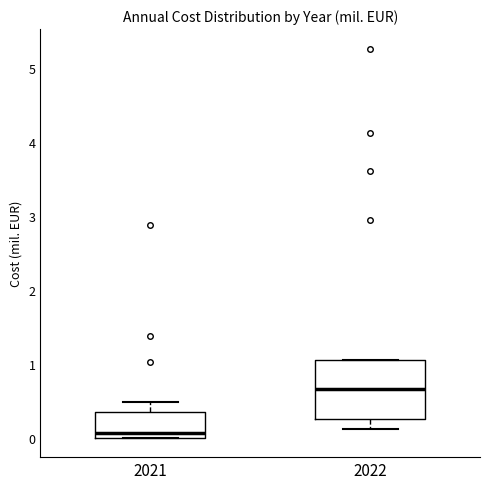

Reading left to right, read every box against the y-axis: the position of its median line, the range the box covers, and the ends of its whiskers. The values are not printed on the chart, so give them approximately, as read against the axis.

2021: median 0.1, box 0.0 to 0.3, whiskers 0.0 to 0.5
2022: median 0.7, box 0.3 to 1.0, whiskers 0.1 to 1.1